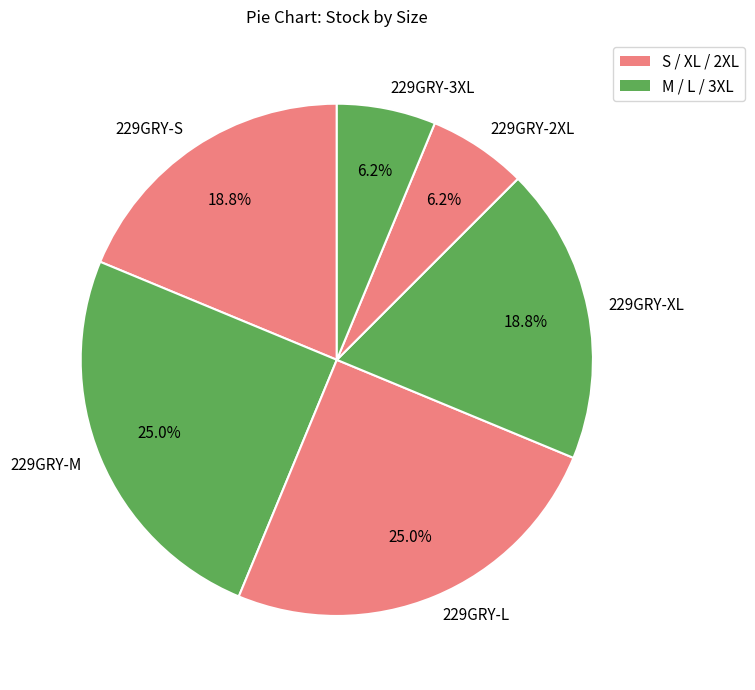

Approximately how many times larger is the value at 229GRY-M compared to 229GRY-S?

1.3